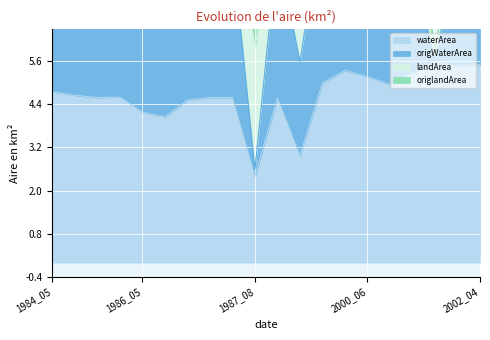

Rank the categories by waterArea value from highest to lowest.

2001_05, 2002_04, 2001_07, 2000_05, 2001_04, 2000_06, 1999_09, 2000_09, 1984_05, 1984_10, 1985_04, 1985_03, 1987_05, 1987_06, 1990_09, 1987_04, 1986_05, 1986_09, 1997_02, 1987_08